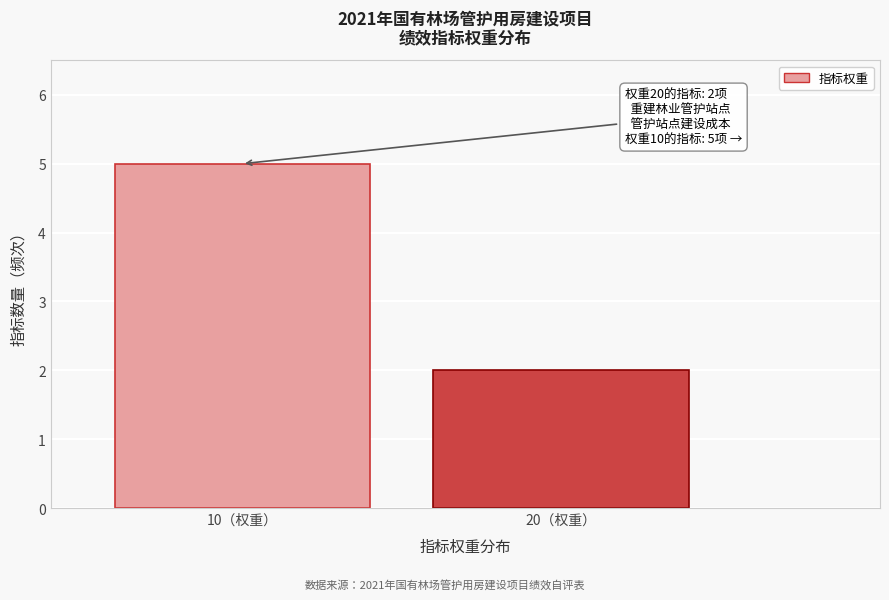

Reading left to right, extract all data points from this chart.

5	2